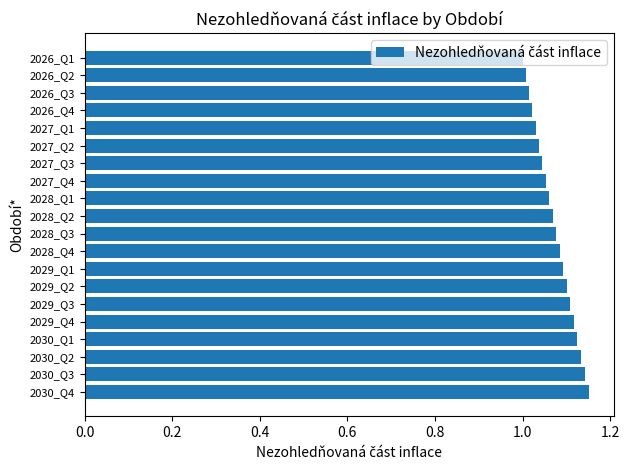

True or false: the data shows 1.9 at 2027_Q2.

False